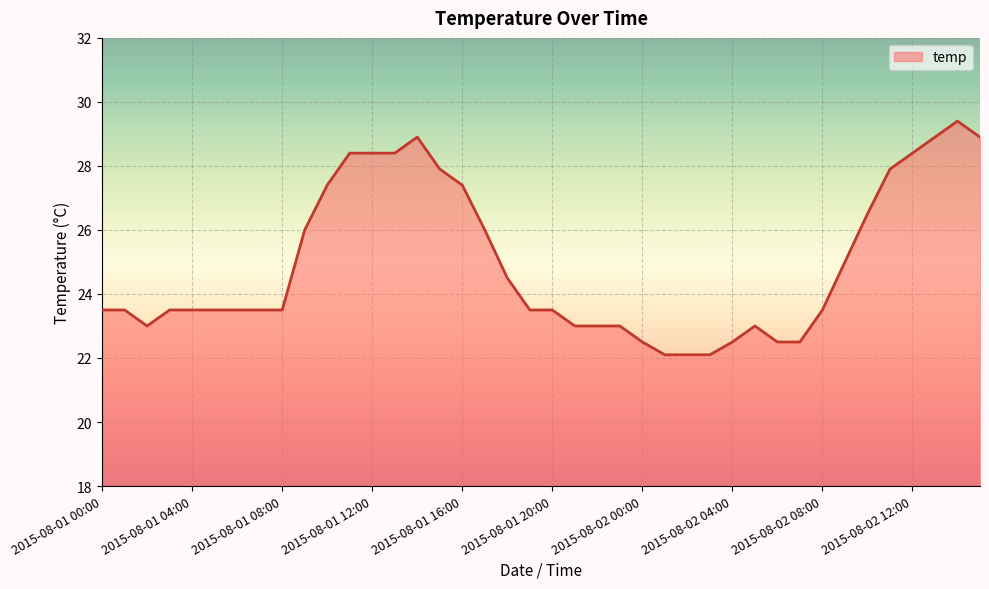

What is the difference between the maximum and minimum values?

7.3